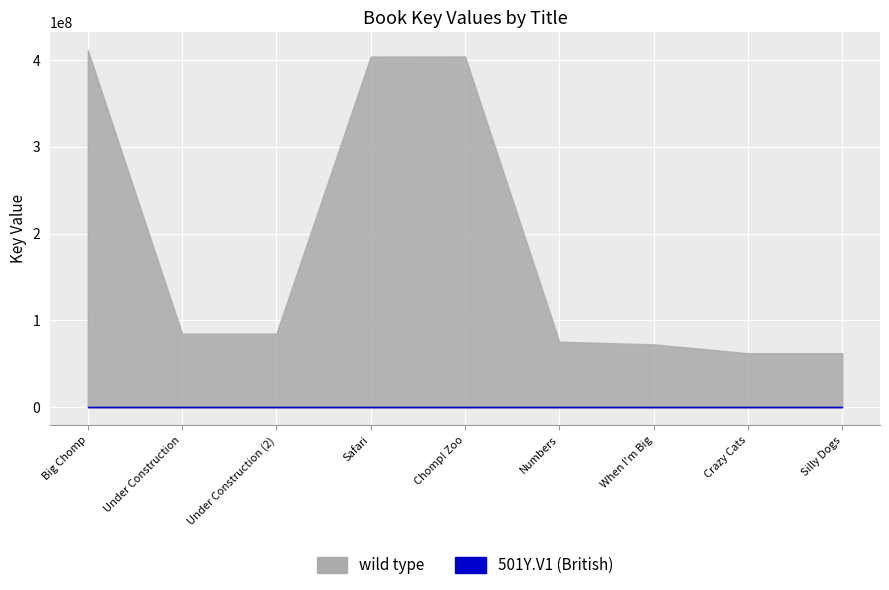

Which series has the largest total across all categories?

wild type